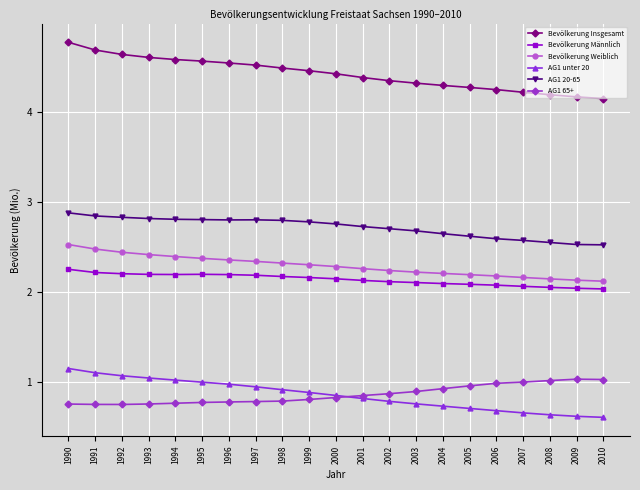

True or false: Bevölkerung Männlich has a value of 2.1 at 2007.

True